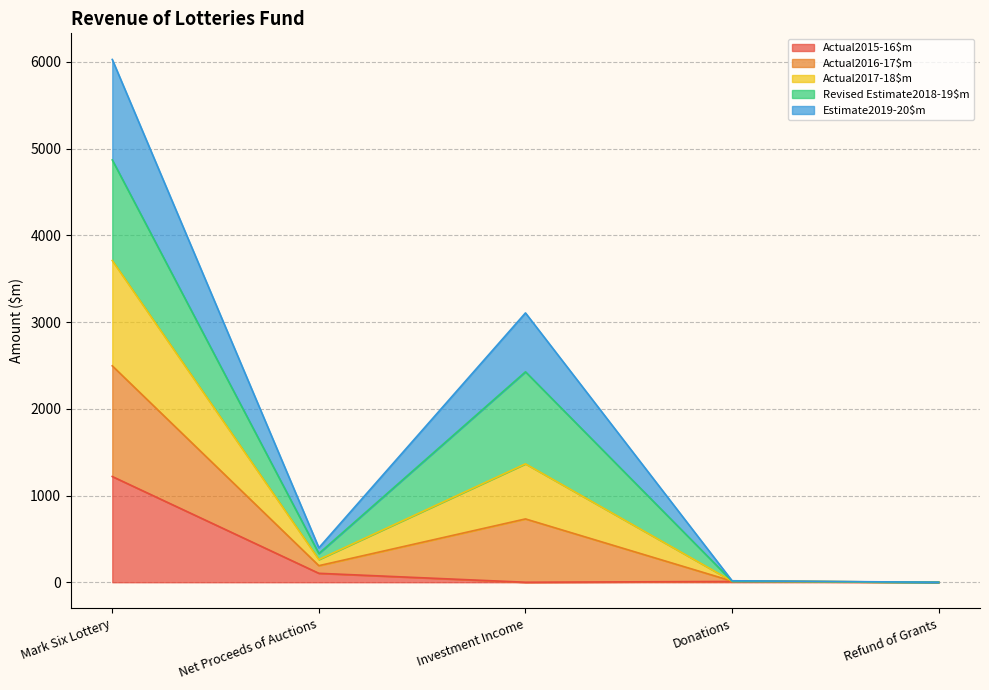

True or false: Actual2017-18$m has more than 1 points higher than both neighbors.

False